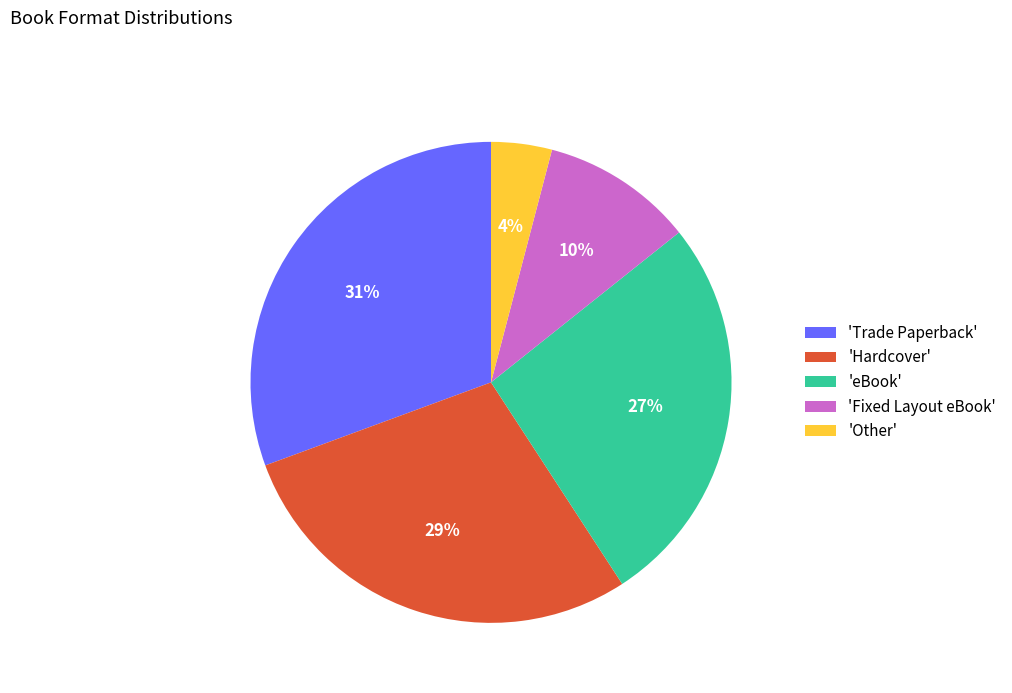

To the nearest percent, what portion does 'Hardcover' represent?

29%